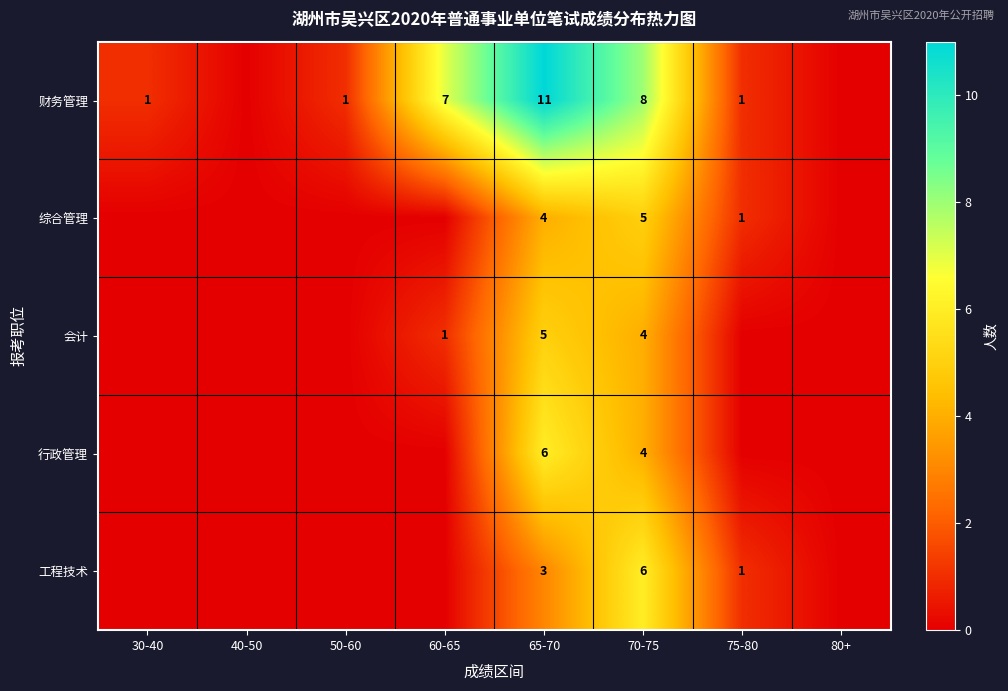

The 工程技术 series shows 2 at 75-80. True or false?

False